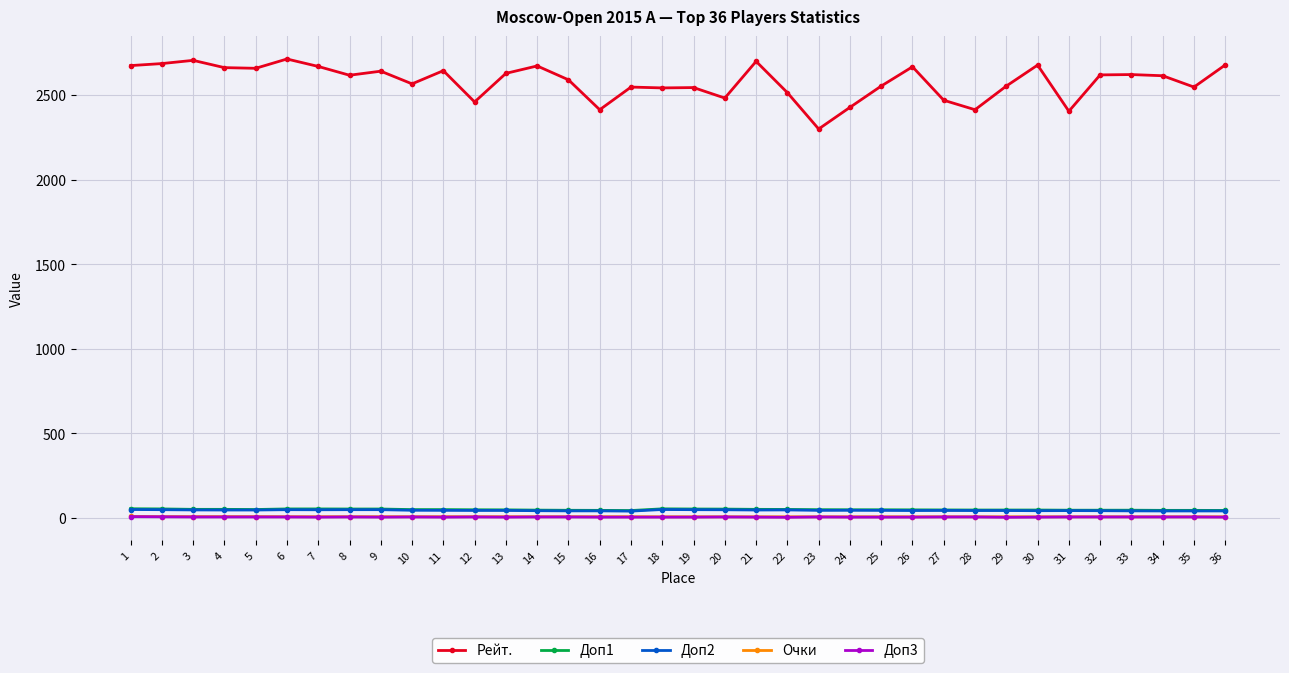

At which label does Доп2 first exceed 44?

1